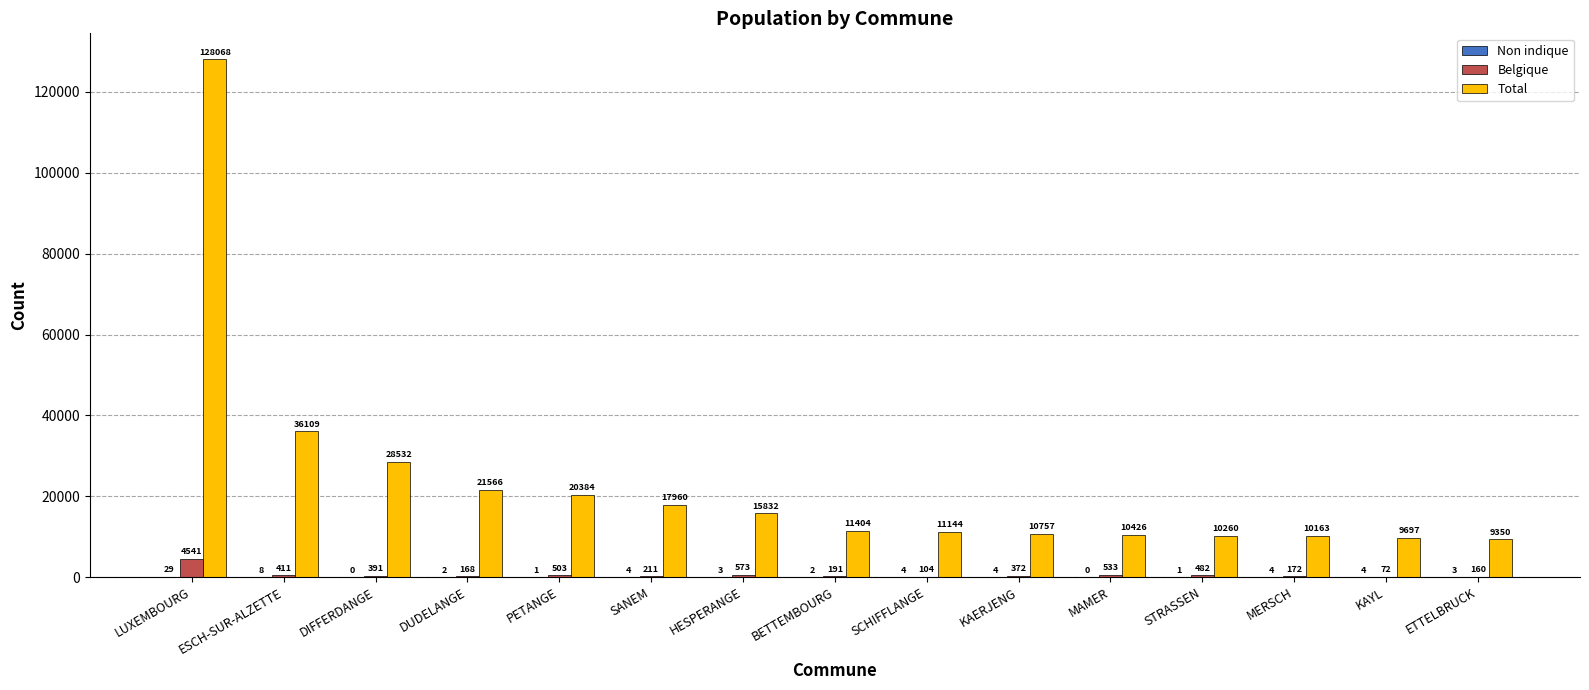

True or false: Total has a value of 11144 at SCHIFFLANGE.

True